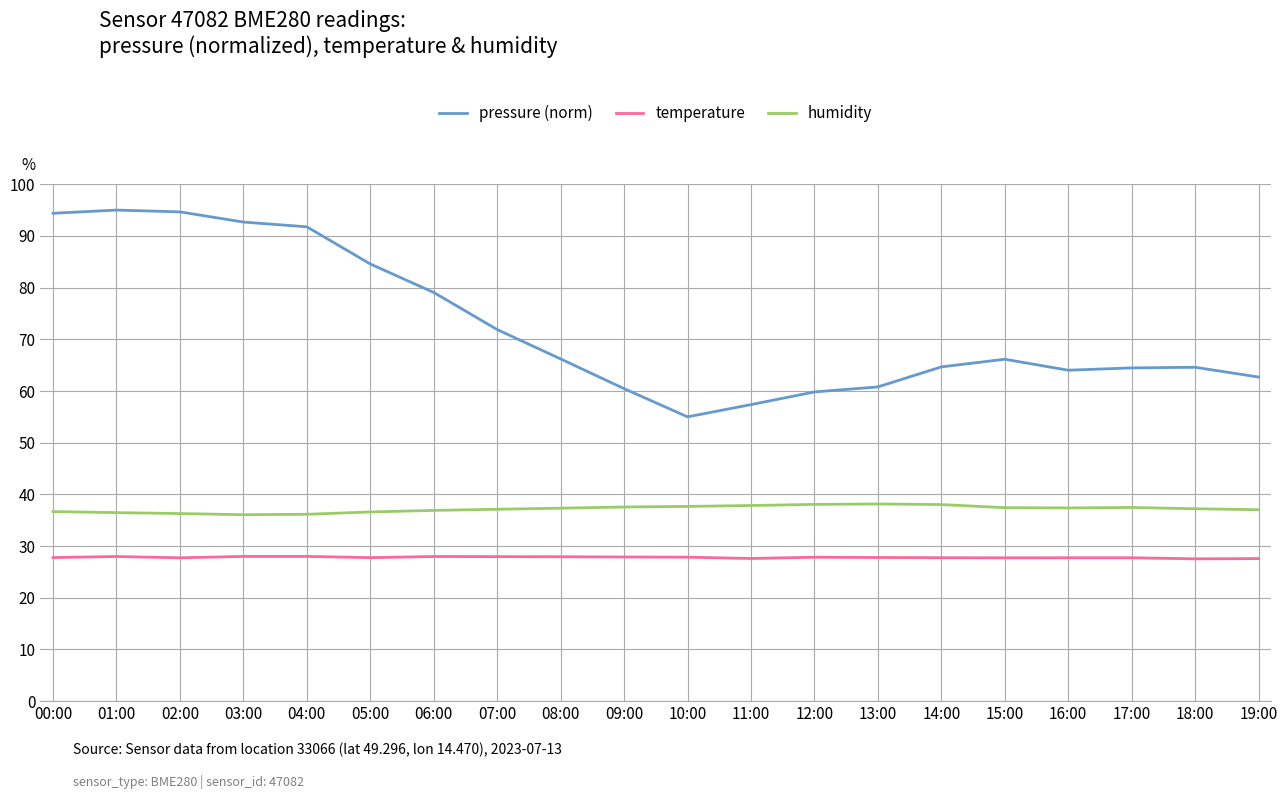

The humidity series shows 36.6 at 05:00. True or false?

True